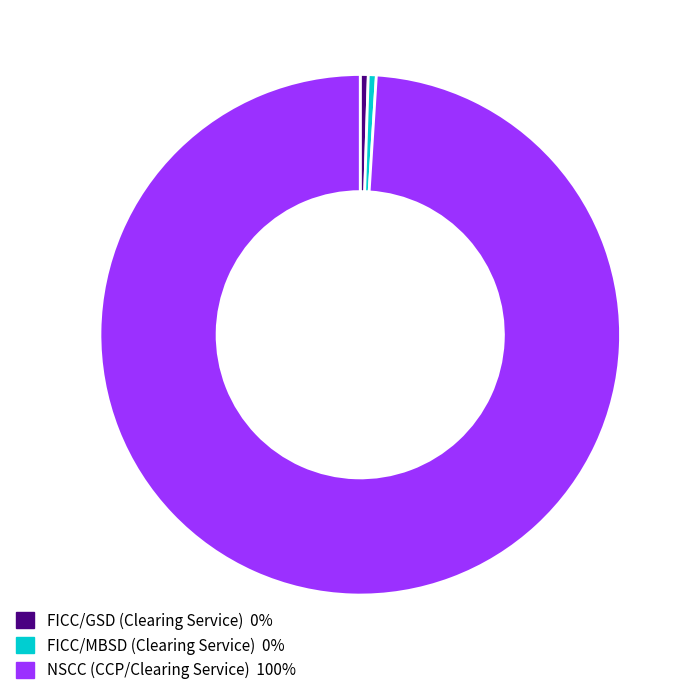

True or false: FICC/GSD (Clearing Service) accounts for 8% of the total.

False